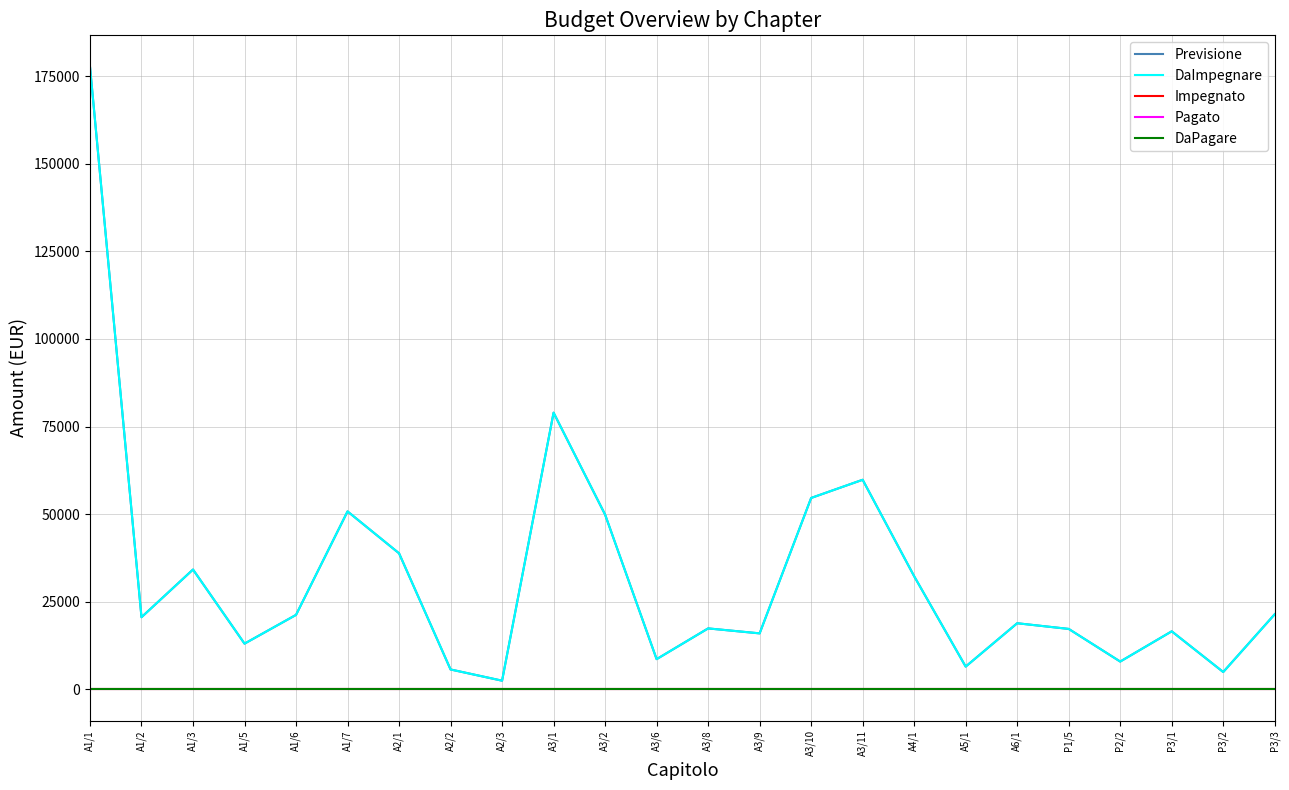

What position from the right is P2/2?

4